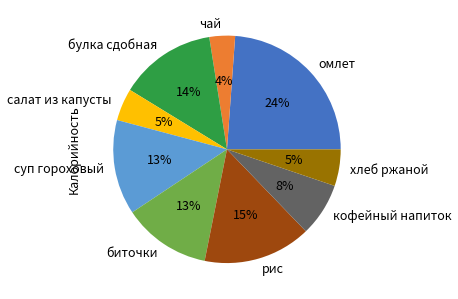

What is the largest slice in the pie chart?

омлет